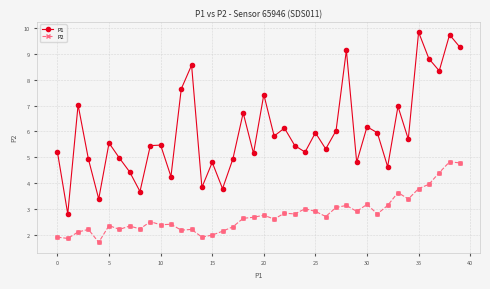

Which series has the largest total across all categories?

P1